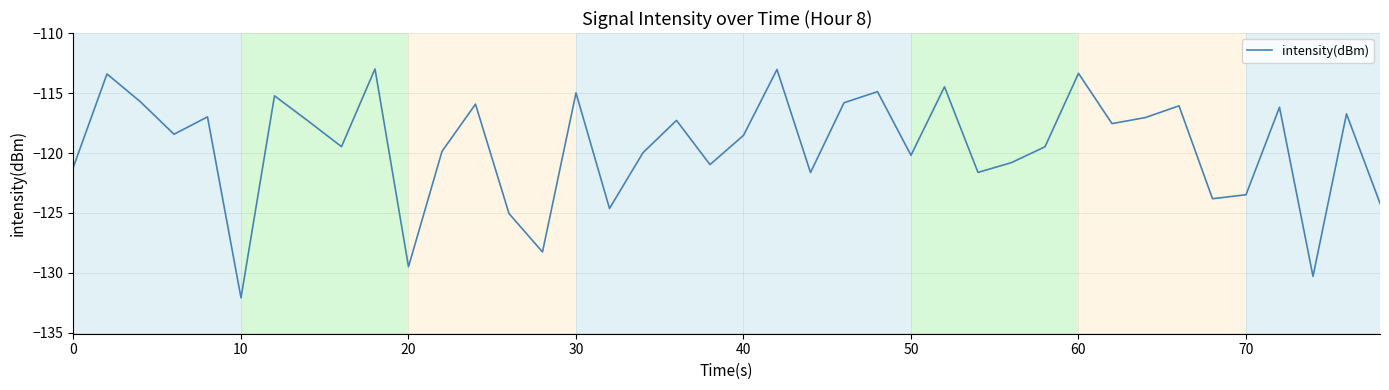

What is the minimum value shown in the chart?

-132.1